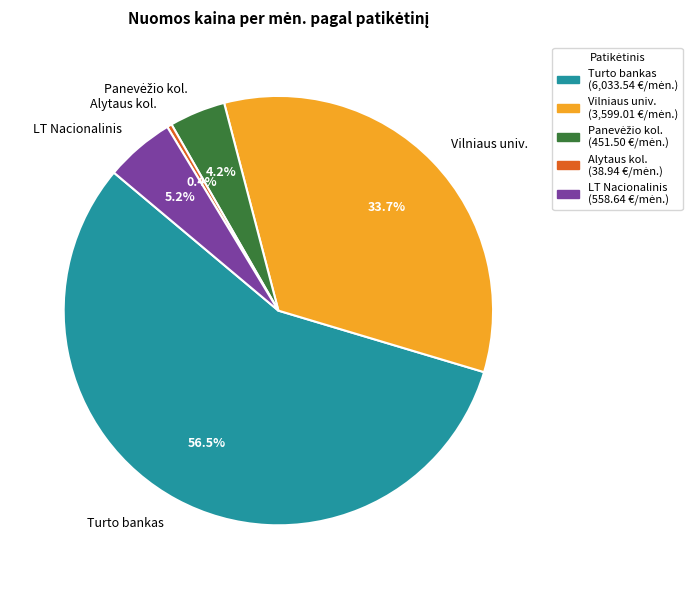

How many slices are in this pie chart?

5